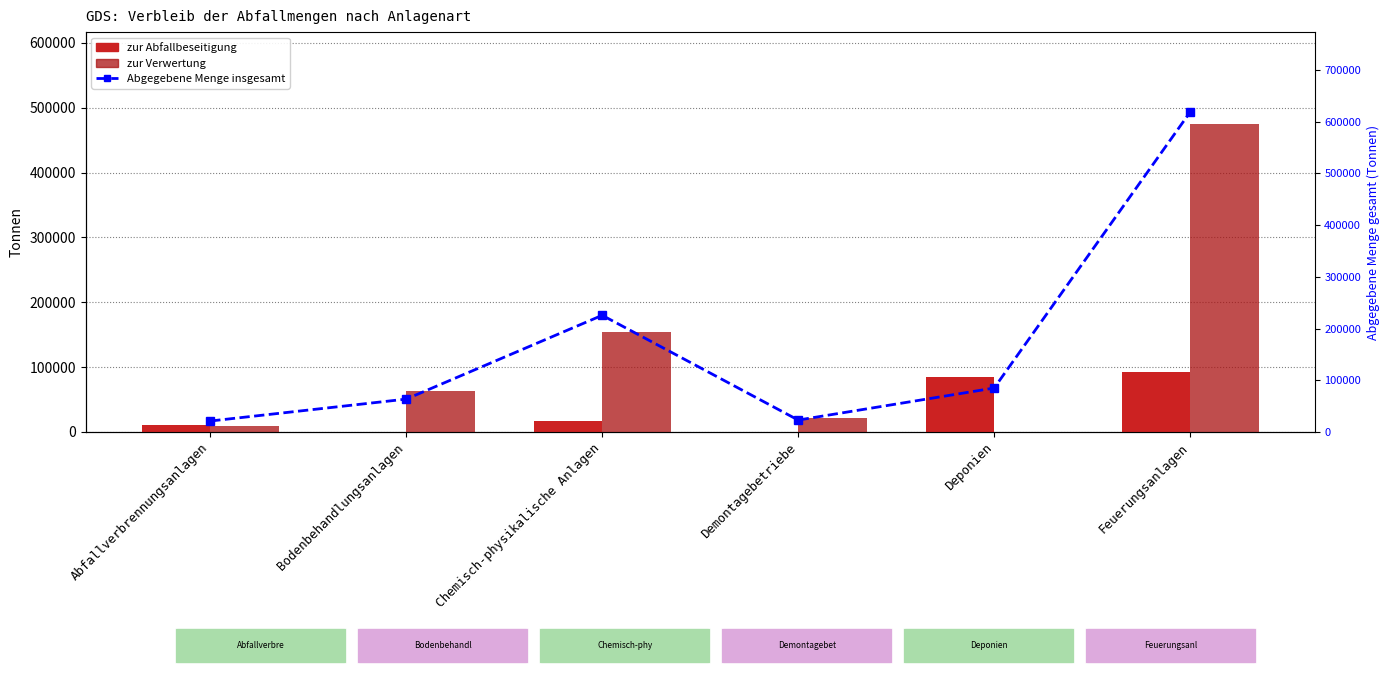

Where does the Abgegebene Menge insgesamt series first go above 84985?

Chemisch-physikalische Anlagen